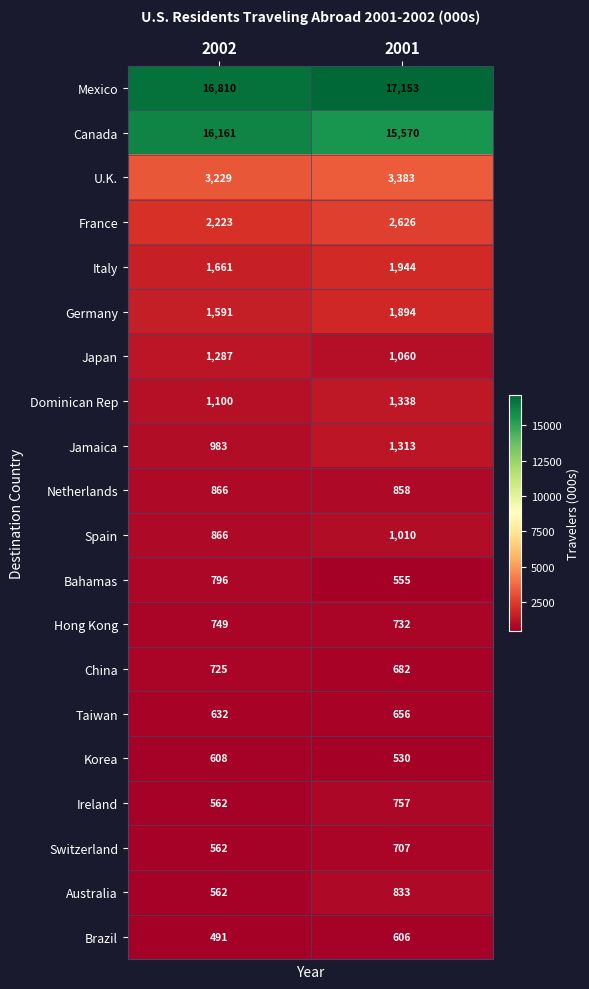

The Jamaica series shows 530 at 2001. True or false?

False